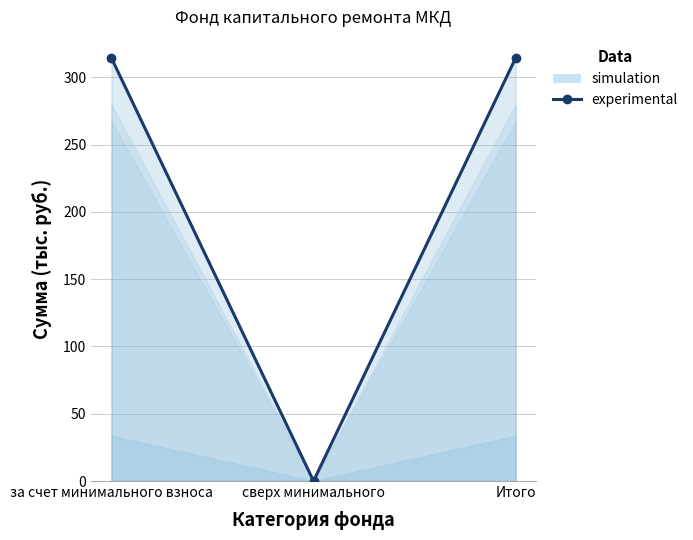

At which label does the data first exceed 314?

за счет минимального взноса